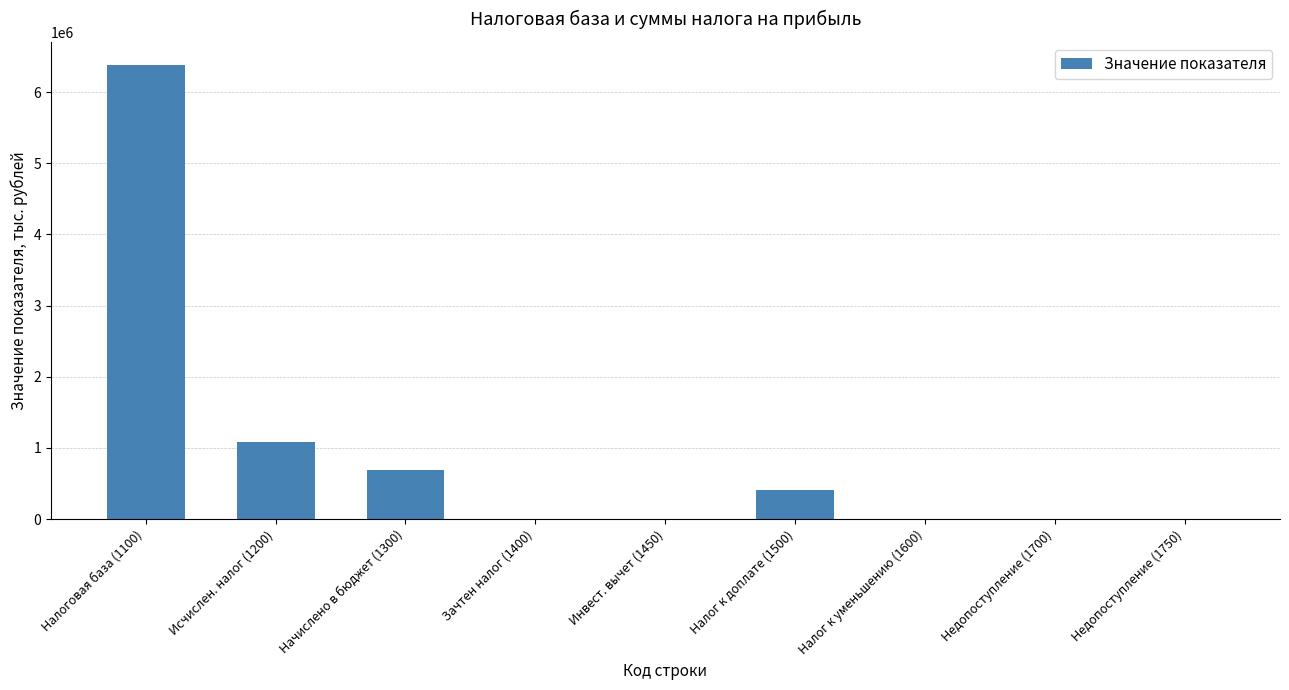

How many data points does each series have?

9